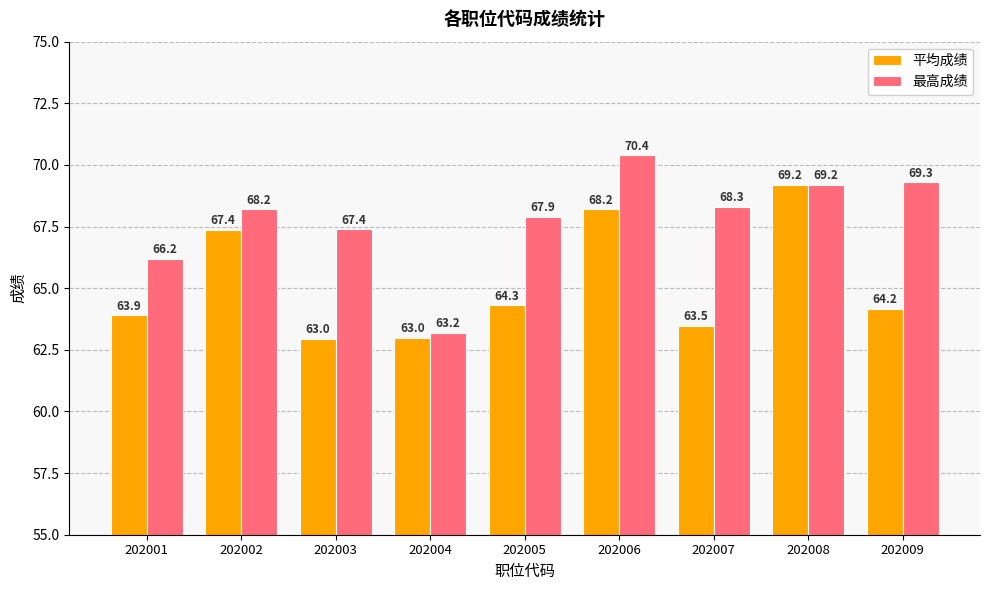

What is the sum of all 最高成绩 values?

610.1